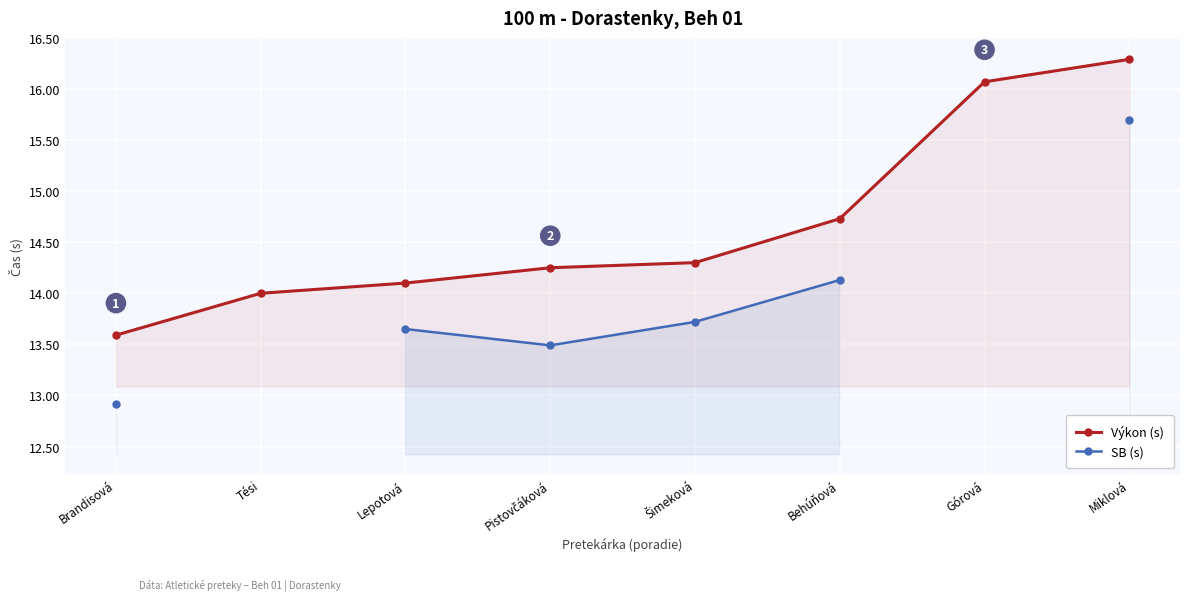

Is it true that Výkon (s) equals 8.7 at Behúňová?

False